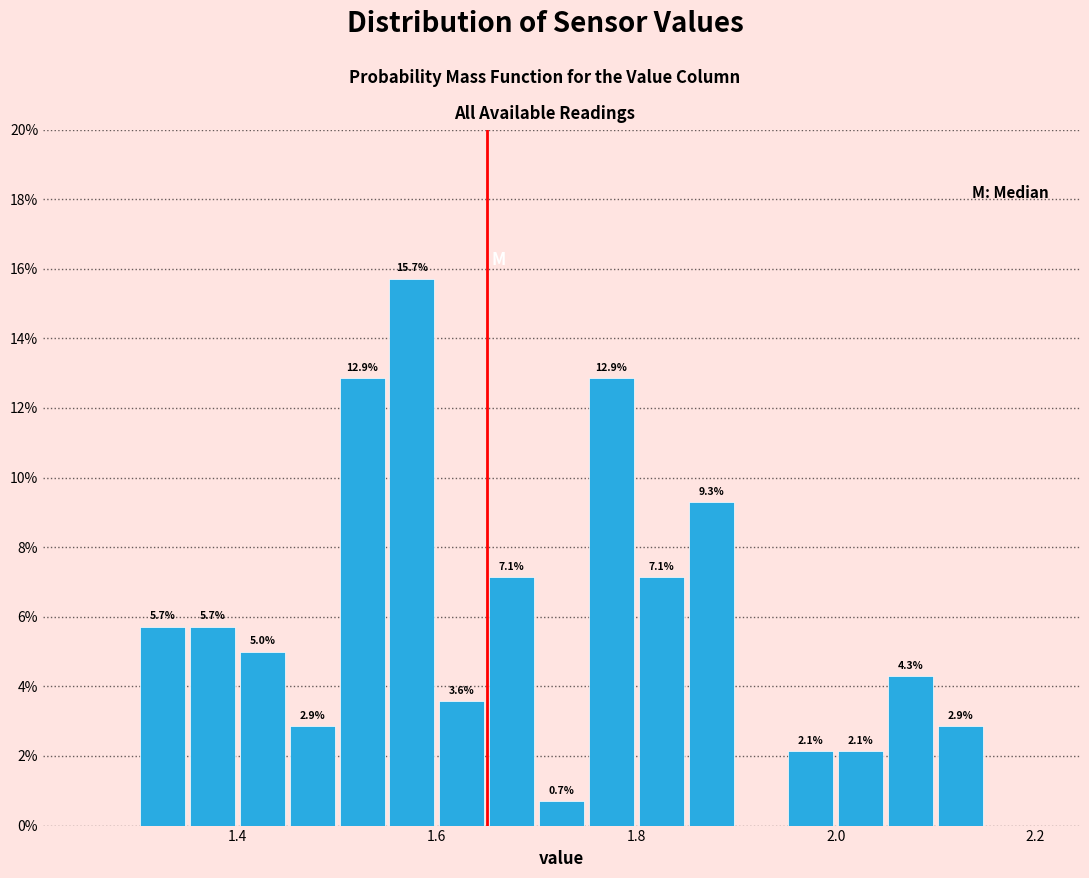

Around what value on the x-axis is the tallest bar? Give the approximate position of its centre, as read against the axis.

1.58